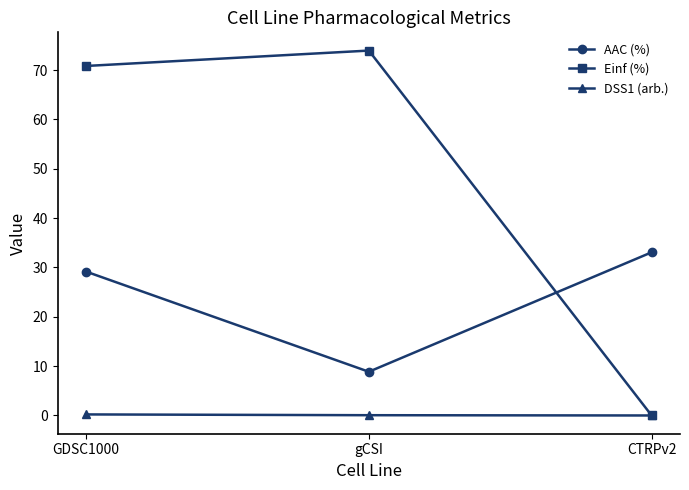

What is the difference between the highest and lowest values at gCSI?

73.9